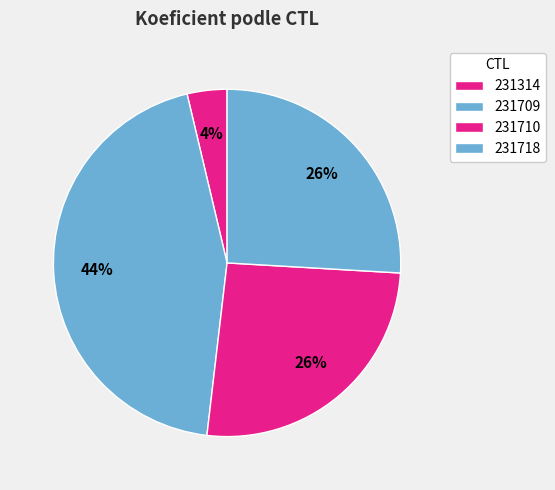

True or false: 231709 accounts for 50% of the total.

False